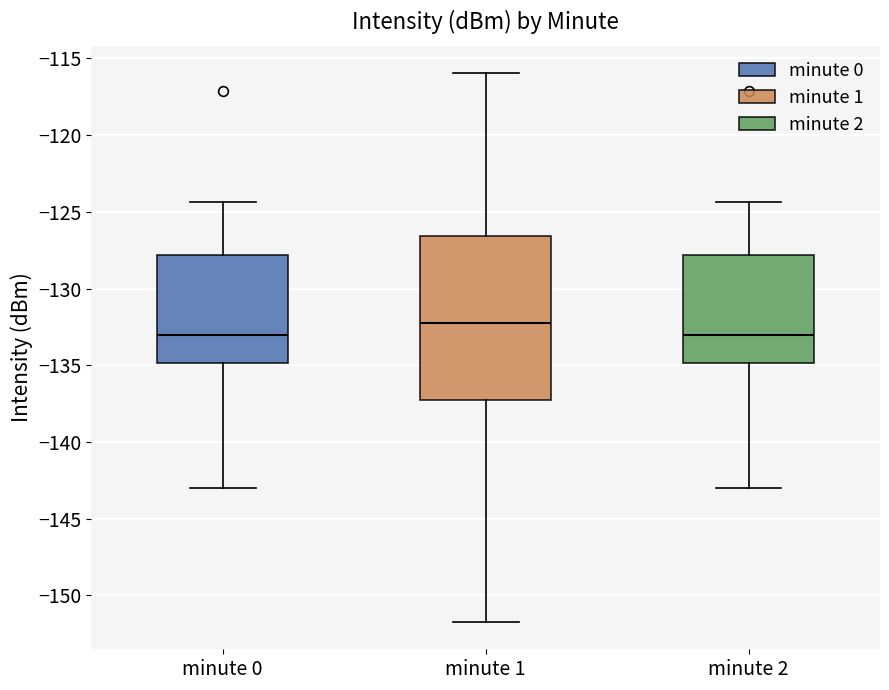

Where is the upper edge of the box for minute 1 on the y-axis? The values are not printed on the chart, so give them approximately, as read against the axis.

-126.5